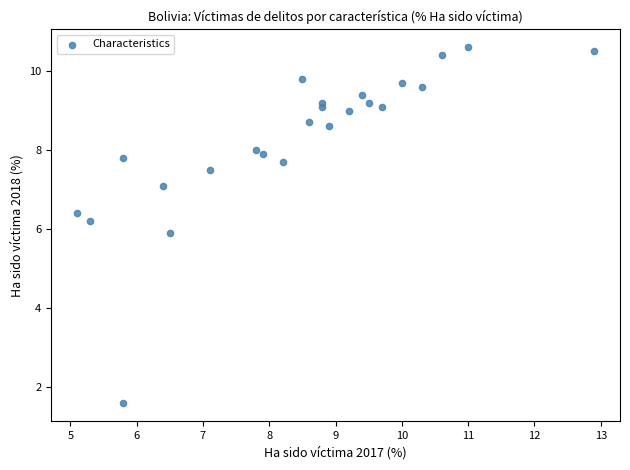

What is the range of Y values (max minus min)?

9.0